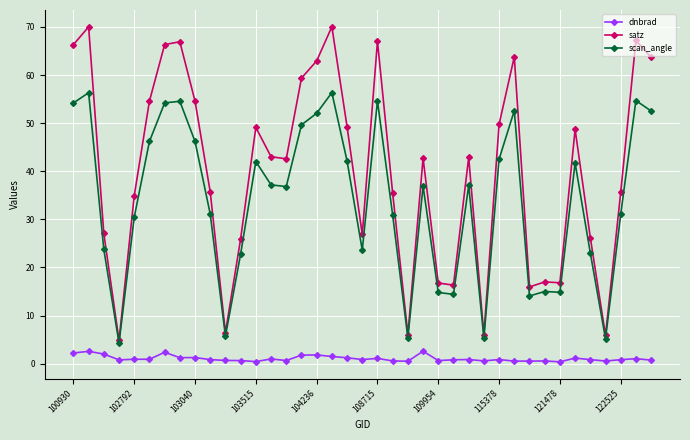

List the series in order of their overall mean, lowest first.

dnbrad, scan_angle, satz